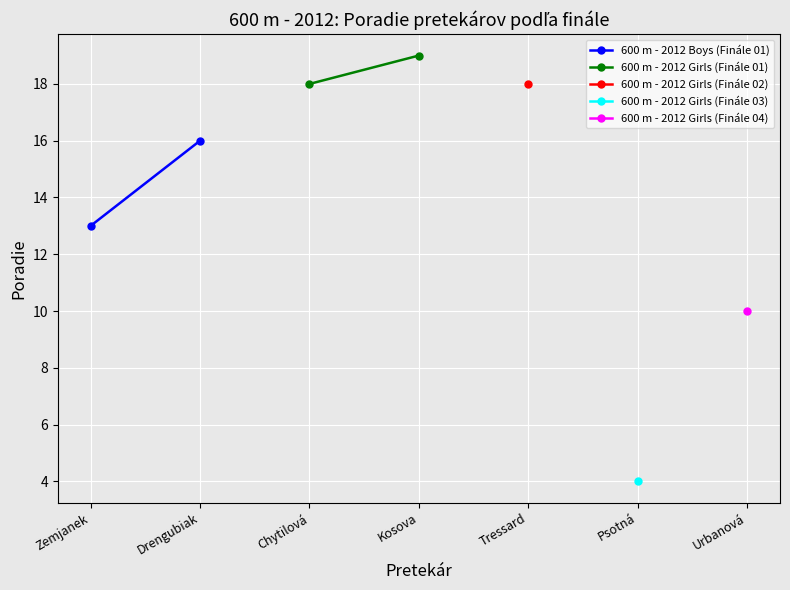

How many data points does each series have?

2